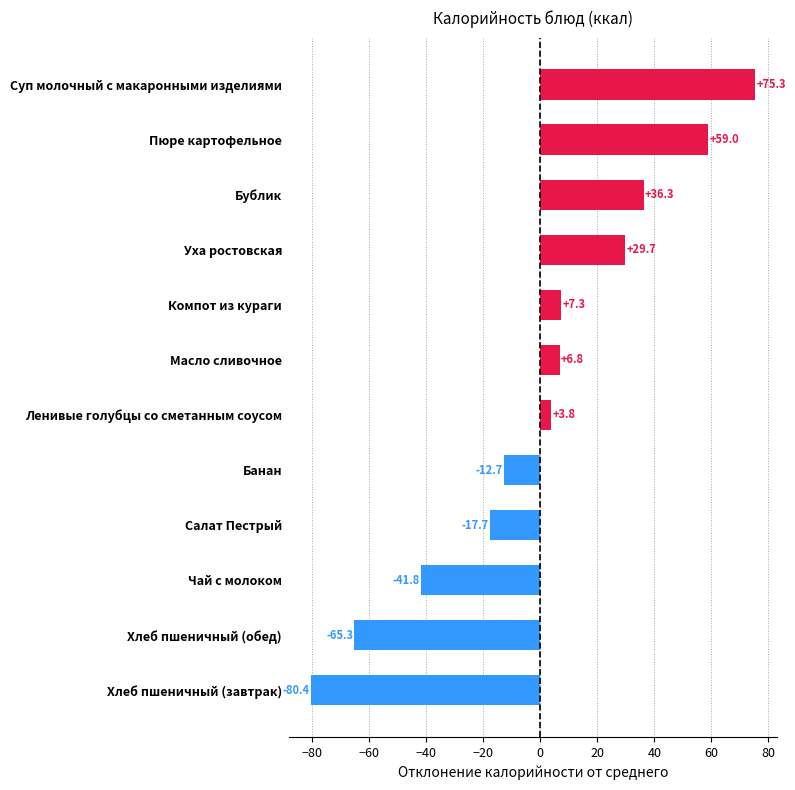

What is the label of the 1st bar from the bottom?

Хлеб пшеничный (завтрак)